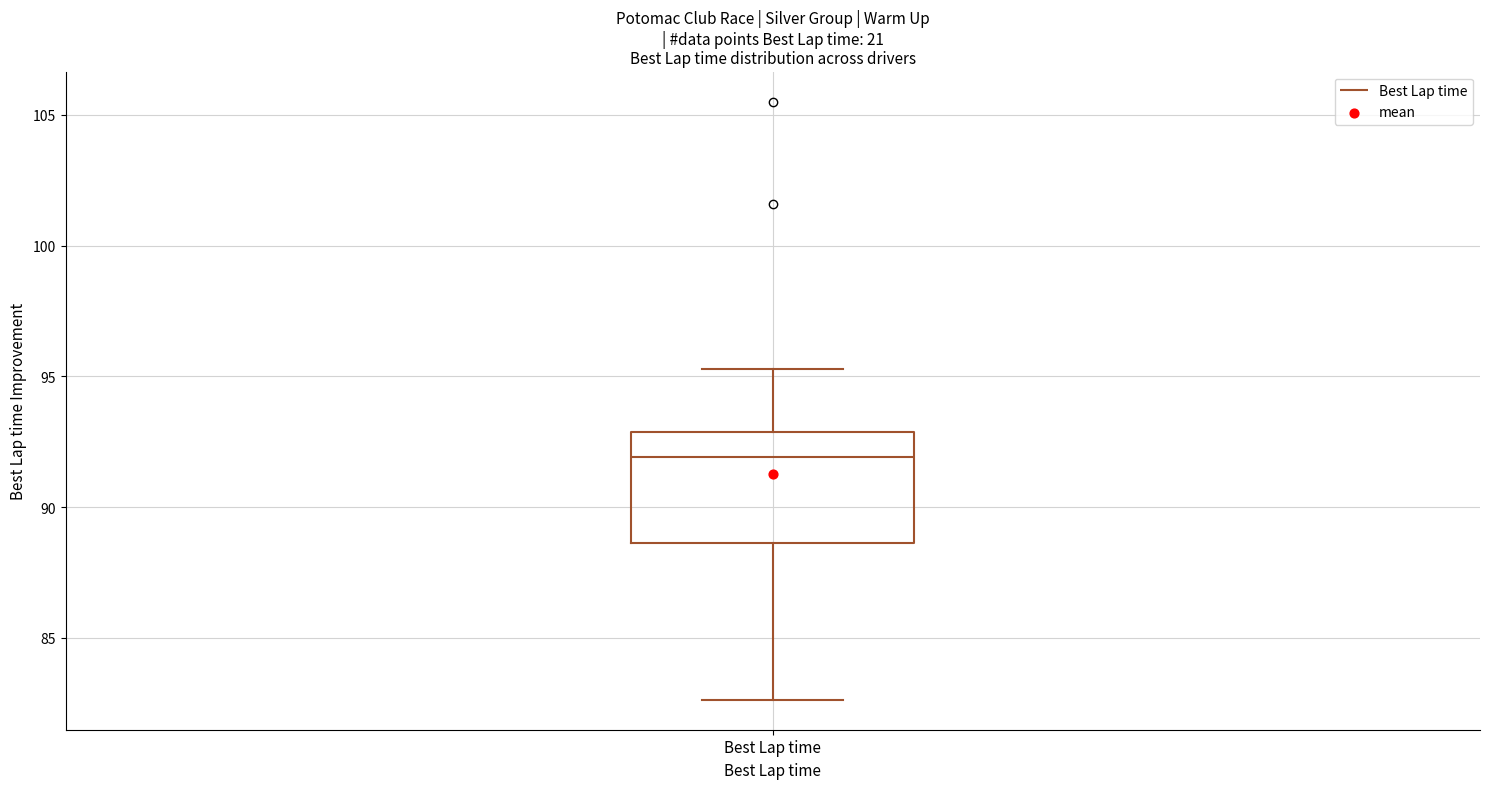

Read this box plot against the y-axis: the position of the median line, the range covered by the box, and the ends of both whiskers. The values are not printed on the chart, so give them approximately, as read against the axis.

median 92.0, box 88.5 to 93.0, whiskers 82.5 to 95.5